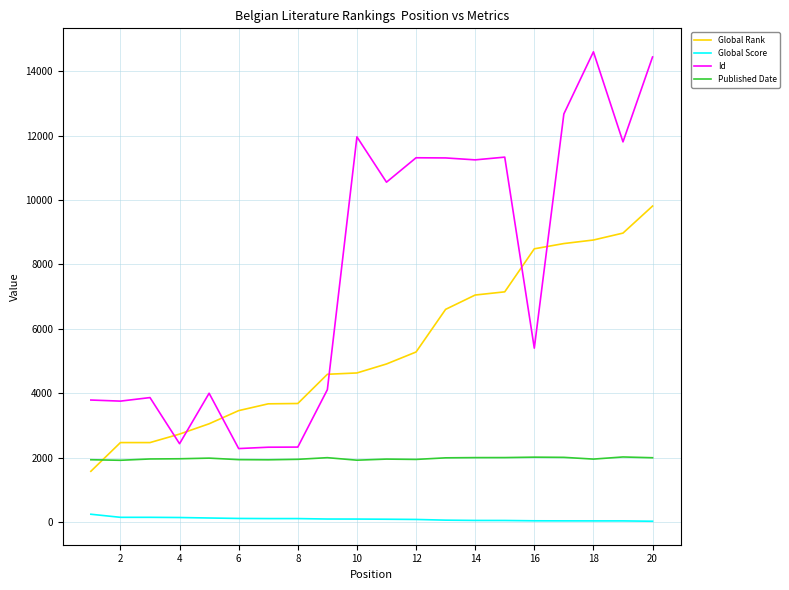

List the series in order of their overall mean, highest first.

Id, Global Rank, Published Date, Global Score